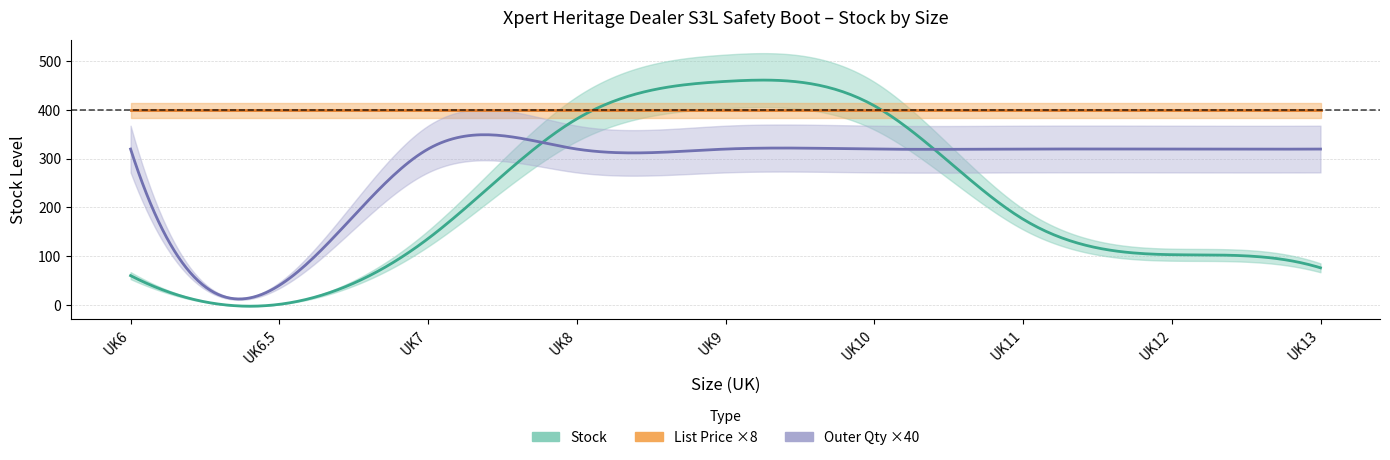

What are all the series names shown in the legend?

Stock, List Price, Outer Quantity